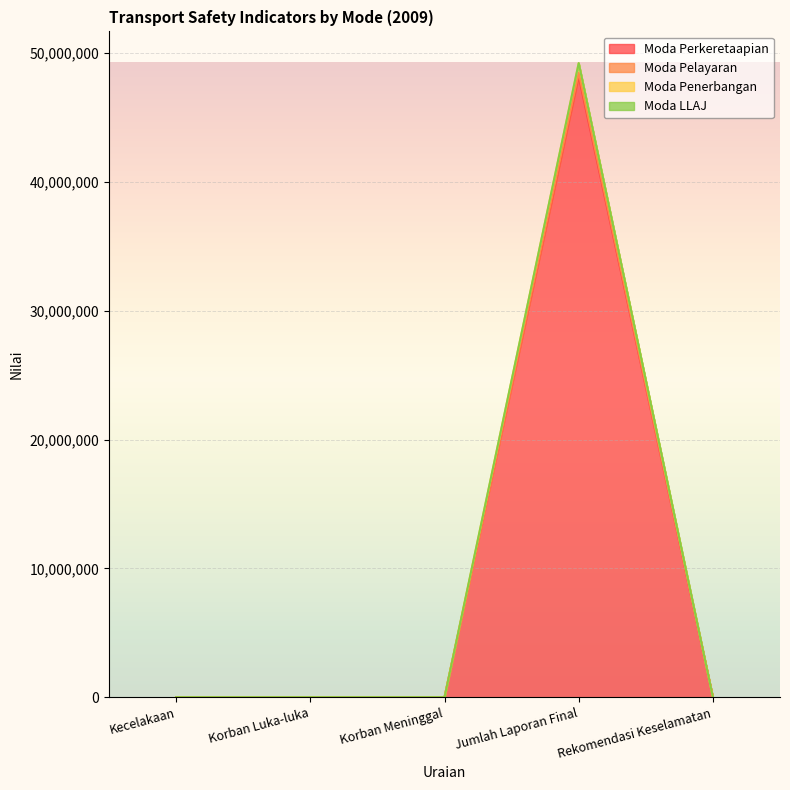

Which series has the largest total across all categories?

Moda Pelayaran